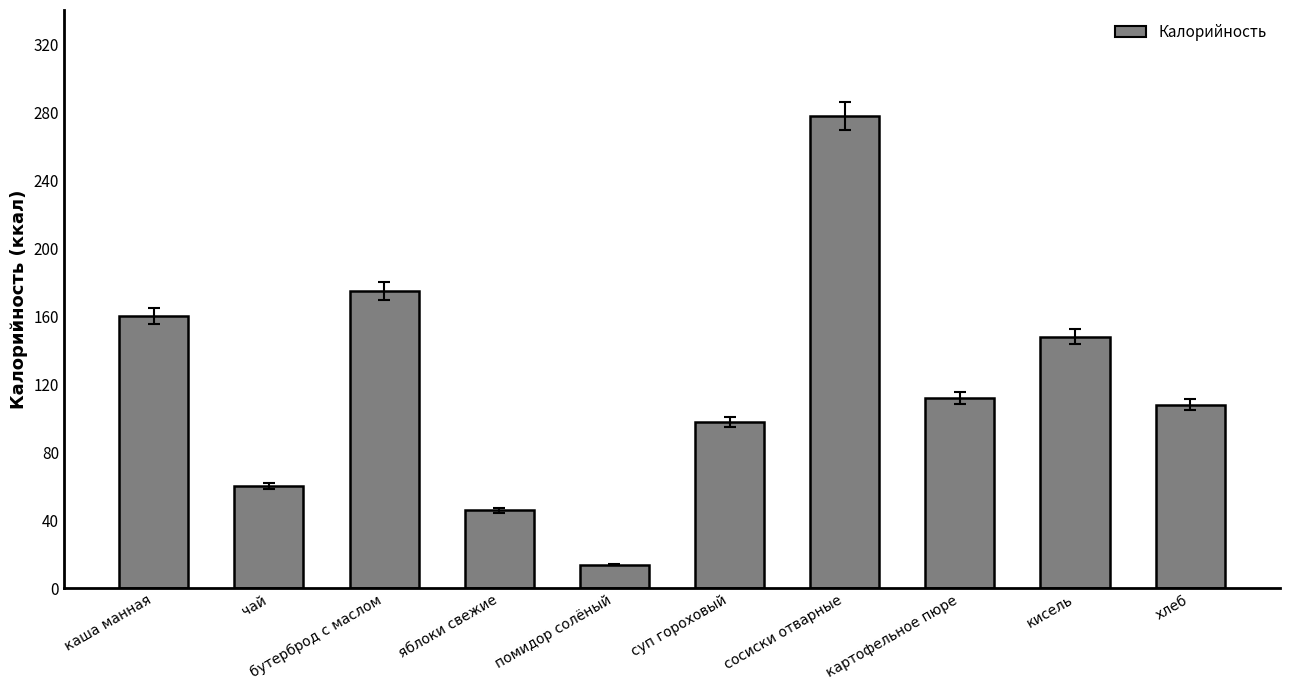

Reading right to left, what are all the values shown in this chart?

хлеб=108.0	кисель=148.0	картофельное пюре=112.0	сосиски отварные=277.5	суп гороховый=98.0	помидор солёный=14.0	яблоки свежие=46.0	бутерброд с маслом=175.0	чай=60.0	каша манная=160.0